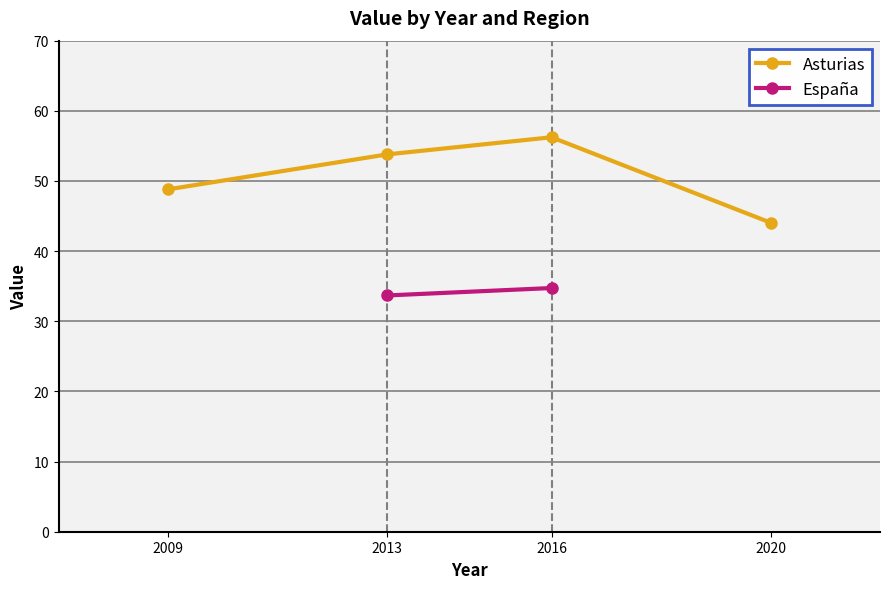

What is the change in value from 2013 to 2016?

+2.4